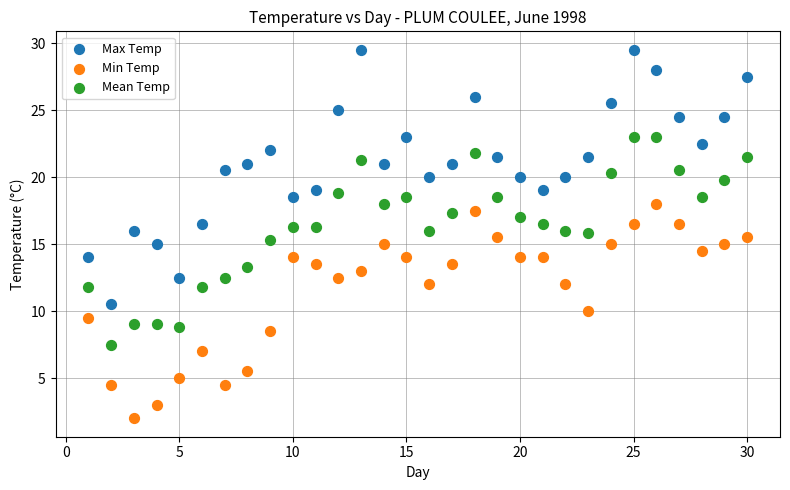

What are all the series names shown in the legend?

Max Temp, Min Temp, Mean Temp